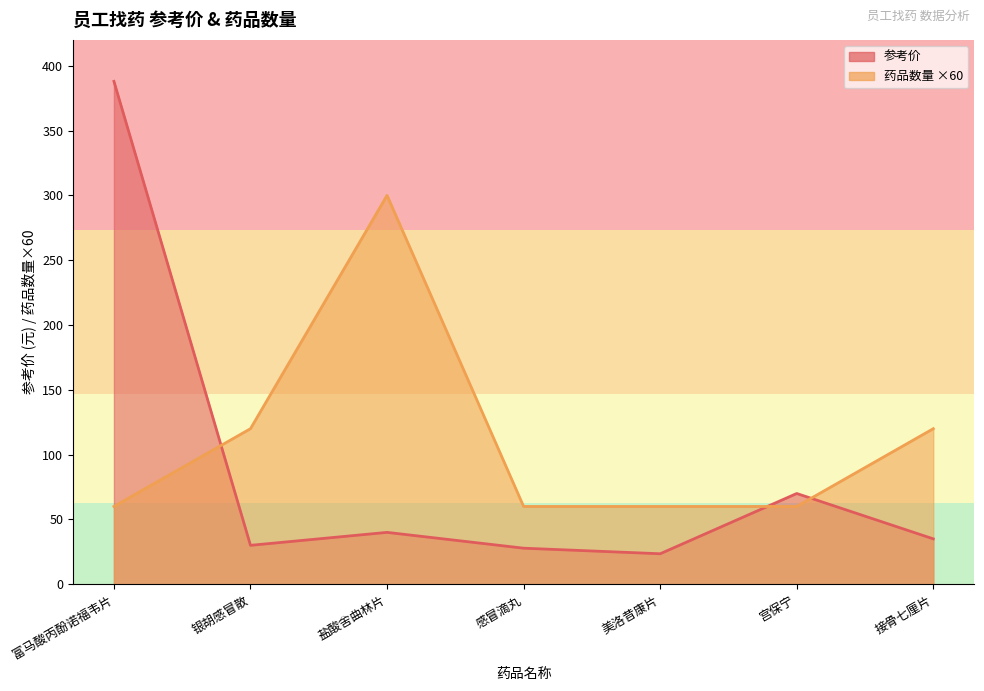

True or false: 药品数量 and 参考价 intersect in this chart.

True